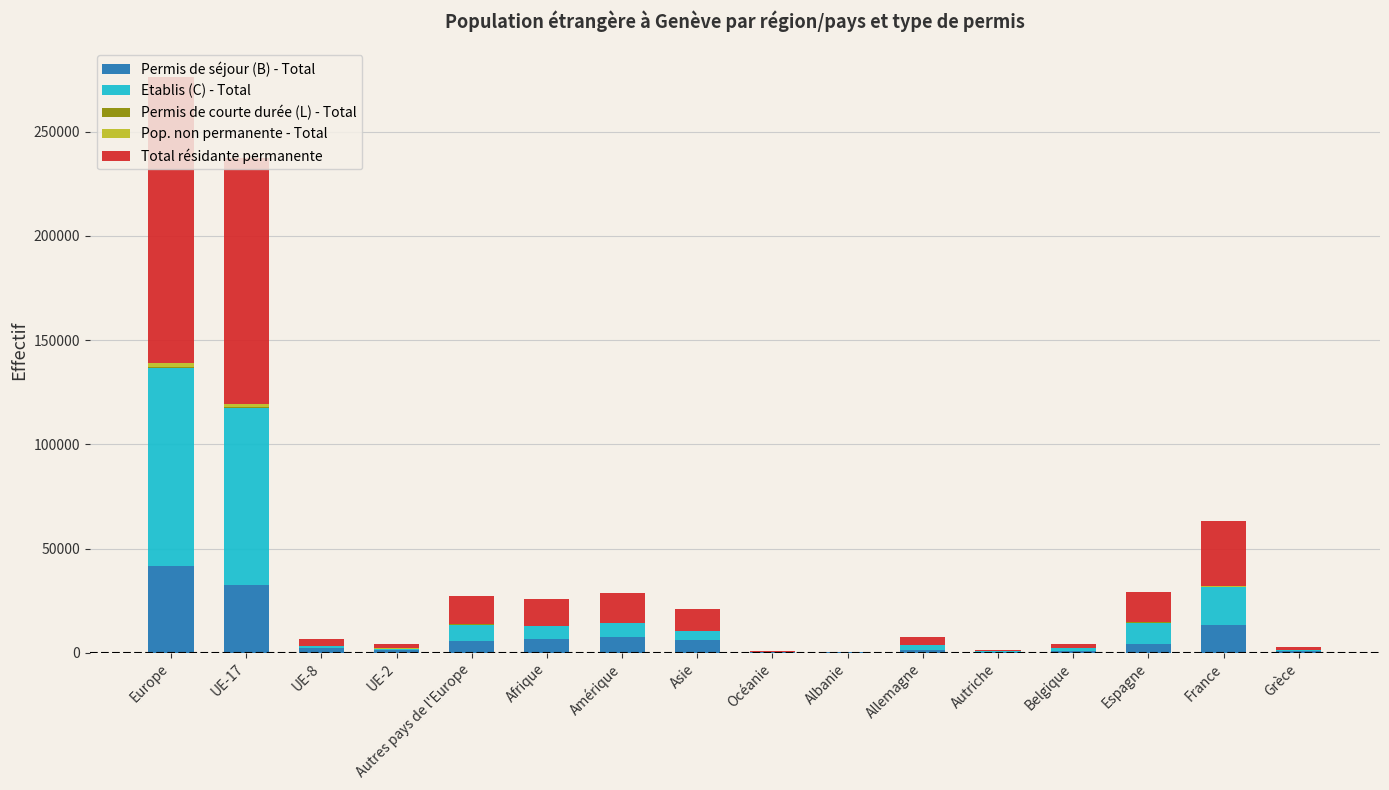

What is the maximum value for Permis de séjour (B) - Total?

41660